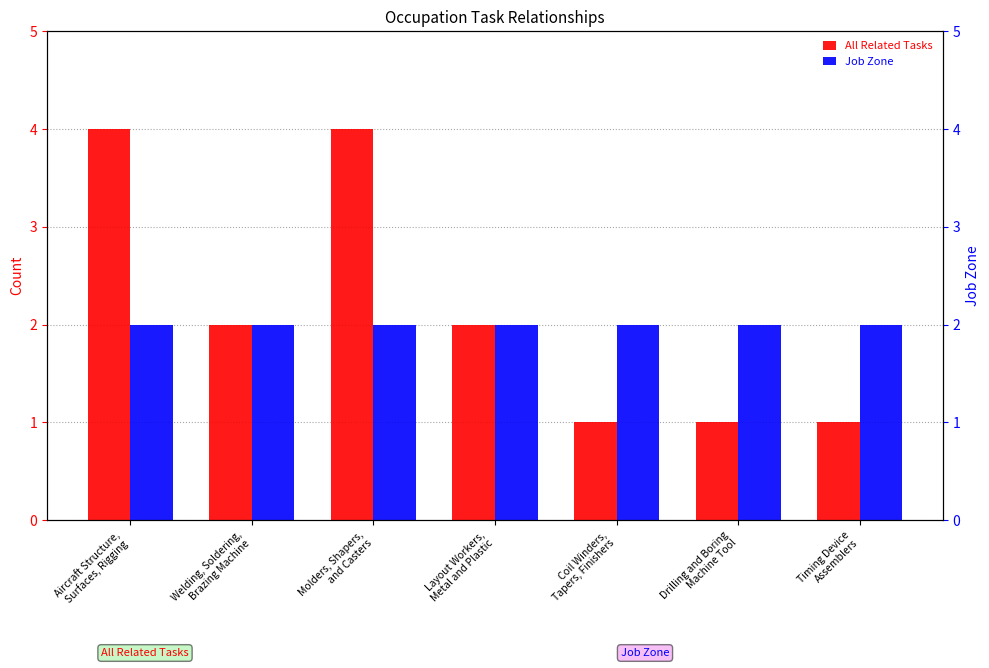

What is the spread (max minus min) of values at Drilling and Boring
Machine Tool?

1